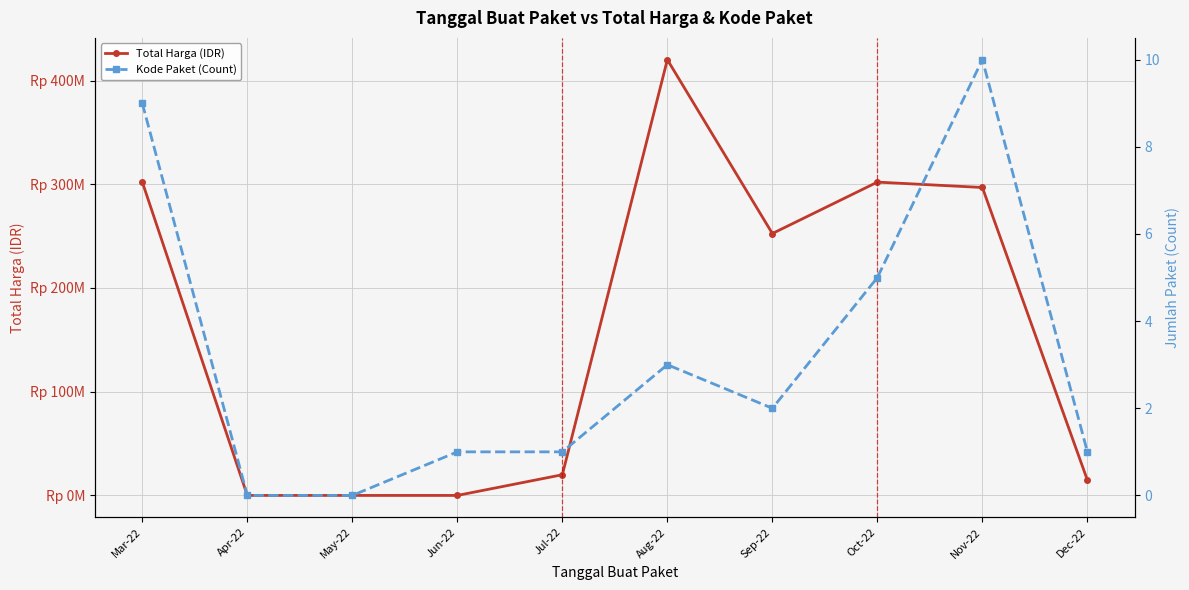

Which series has the largest total across all categories?

Total Harga (IDR)